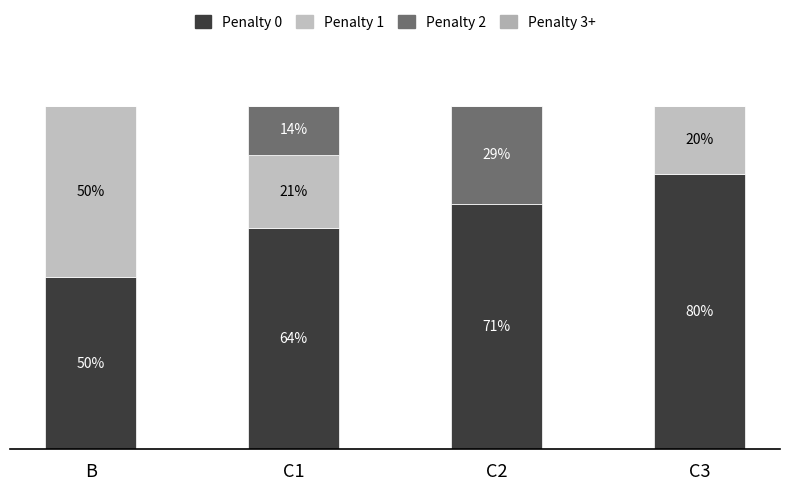

How many bars are there in total?

16